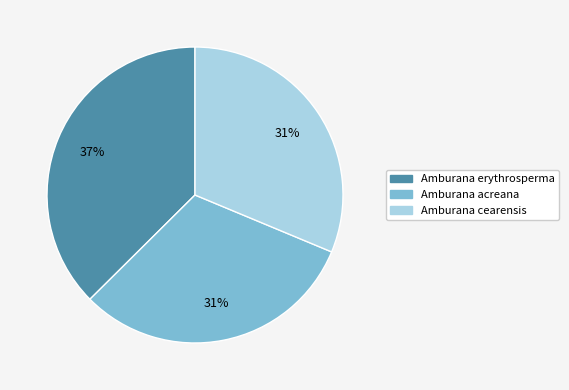

Which category has the biggest portion of the pie?

Amburana erythrosperma